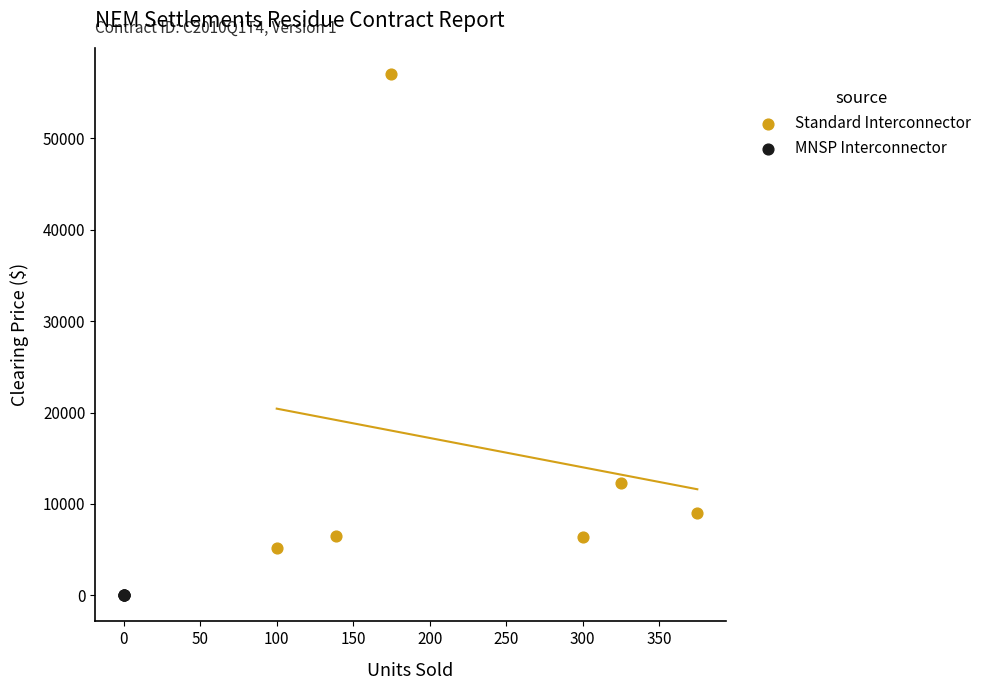

Which series reaches the maximum Y coordinate?

Standard Interconnector